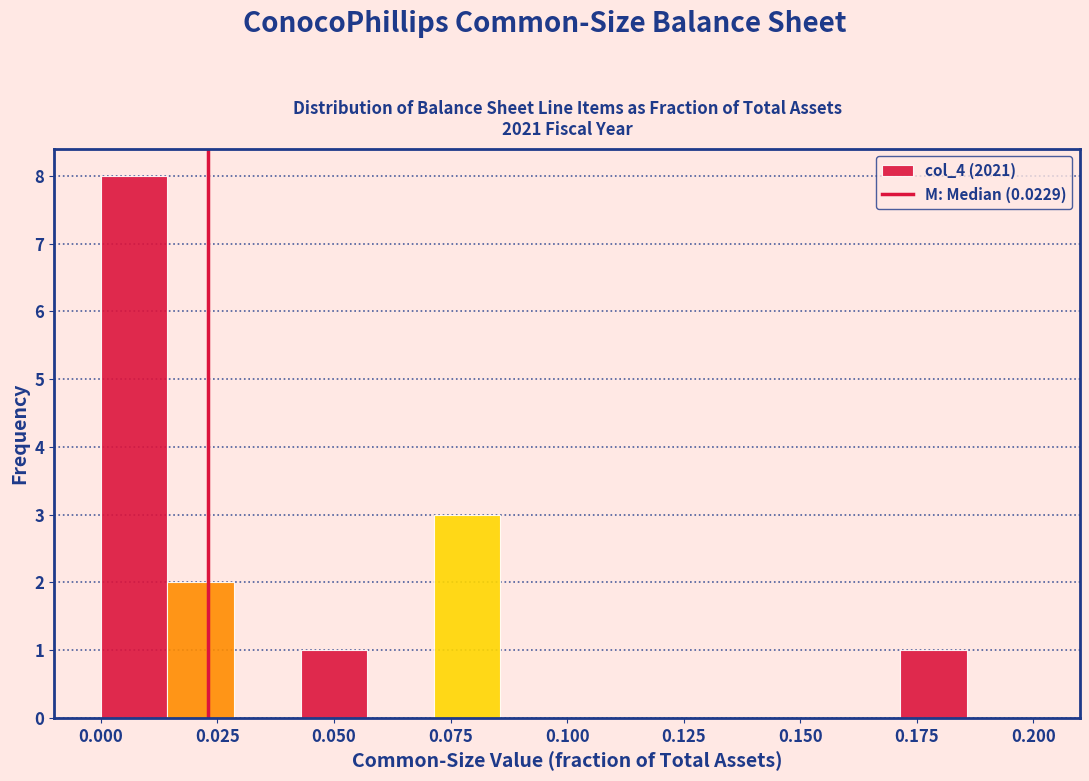

Around what value on the x-axis is the tallest bar? Give the approximate position of its centre, as read against the axis.

0.005